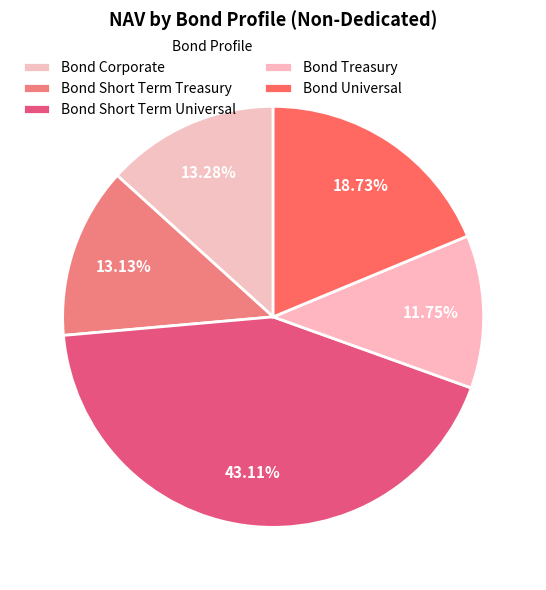

Which category has the smallest portion of the pie?

Bond Treasury